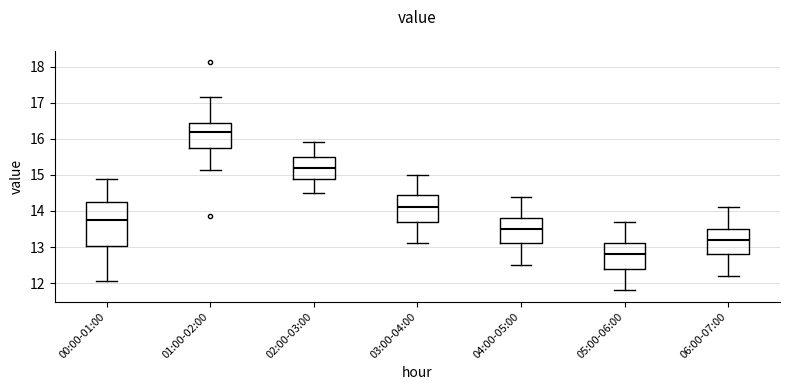

Comparing the boxes themselves (not the whiskers), which one is the tallest?

00:00-01:00